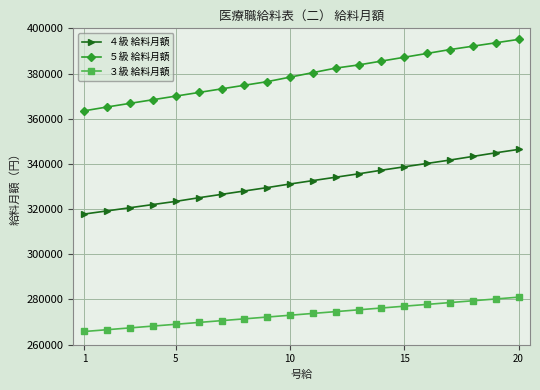

Which series has the largest total across all categories?

５級 給料月額